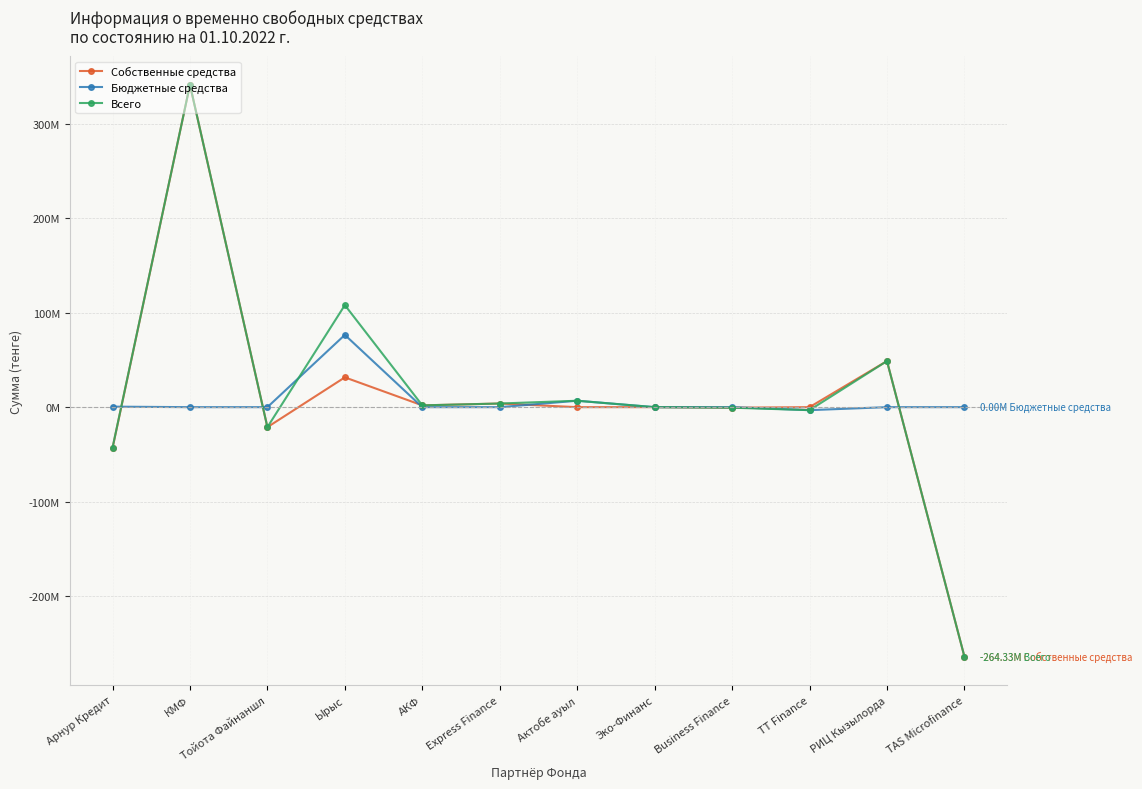

Which category has the lowest value across all series?

TAS Microfinance